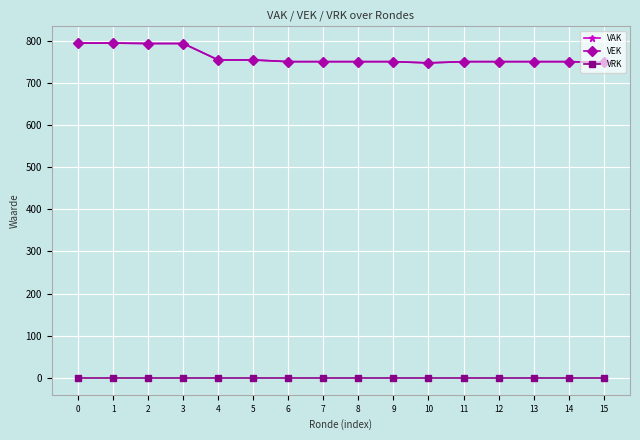

True or false: VAK has more than 2 points higher than both neighbors.

False